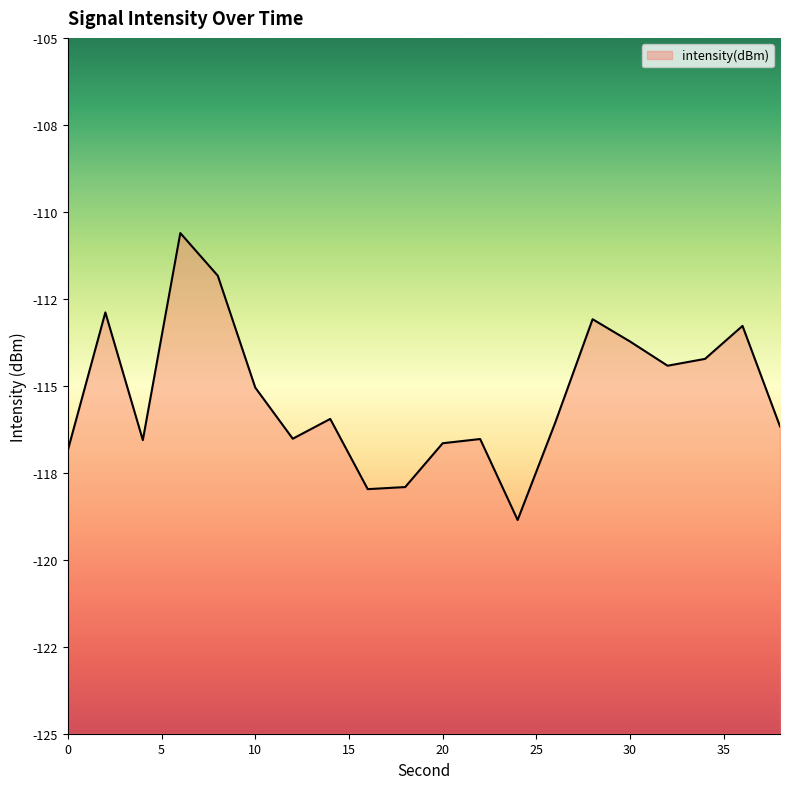

The value at 10 is -115.1. True or false?

True